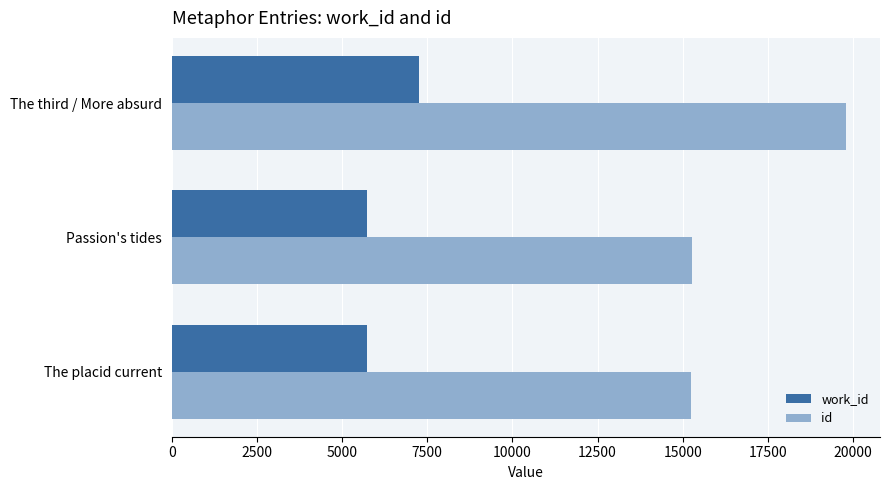

What is the average value of the id series?

16772